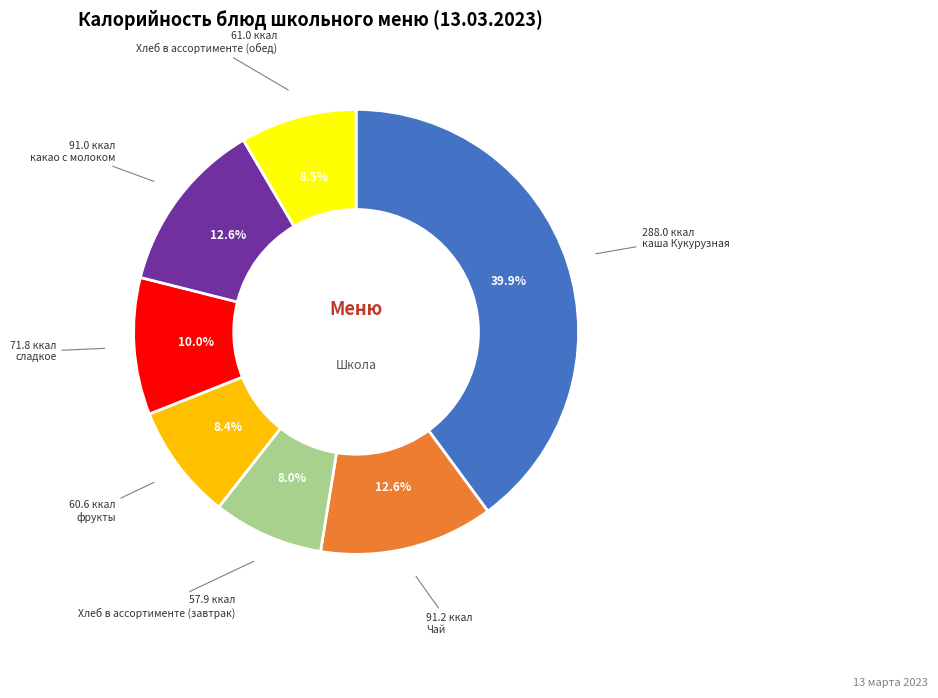

Does any single category account for the majority?

No